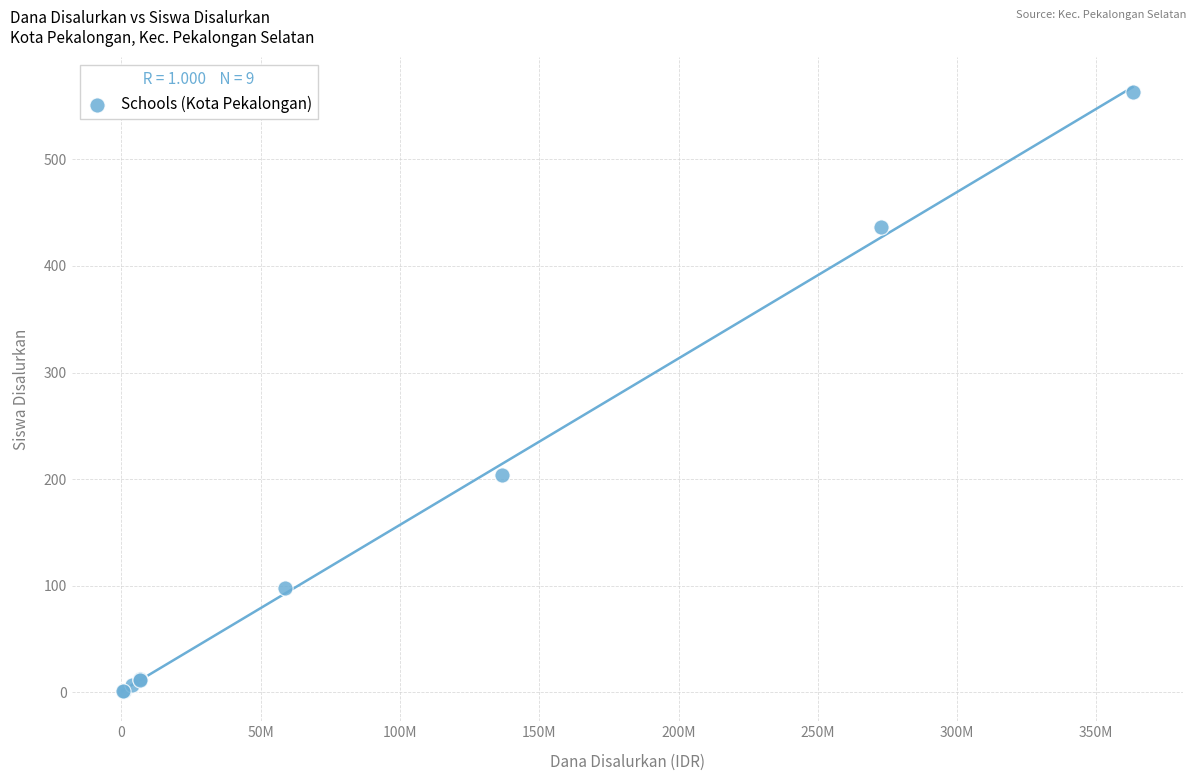

What Y value in the scatter plot is closest to 282?

204